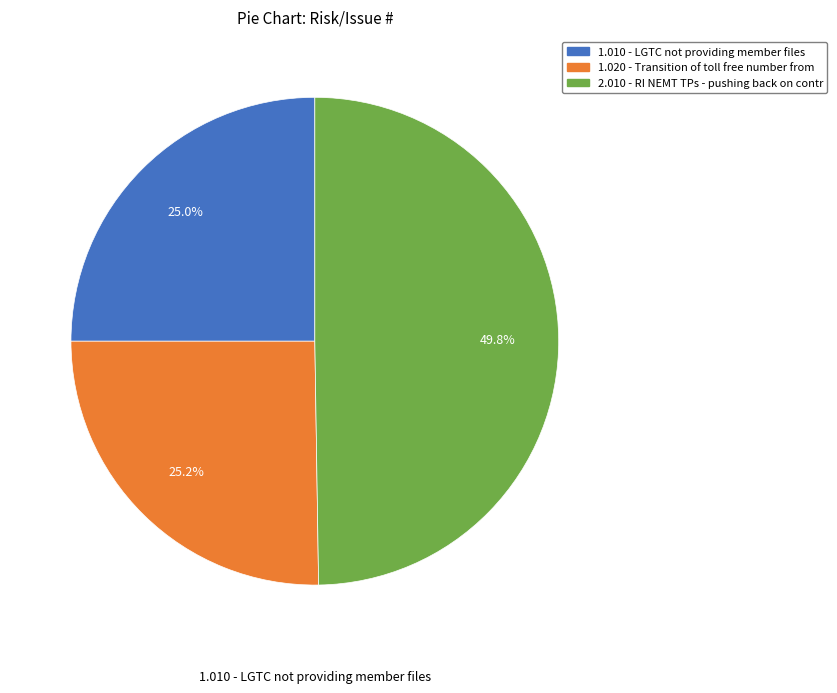

Is there a majority slice in this chart?

No